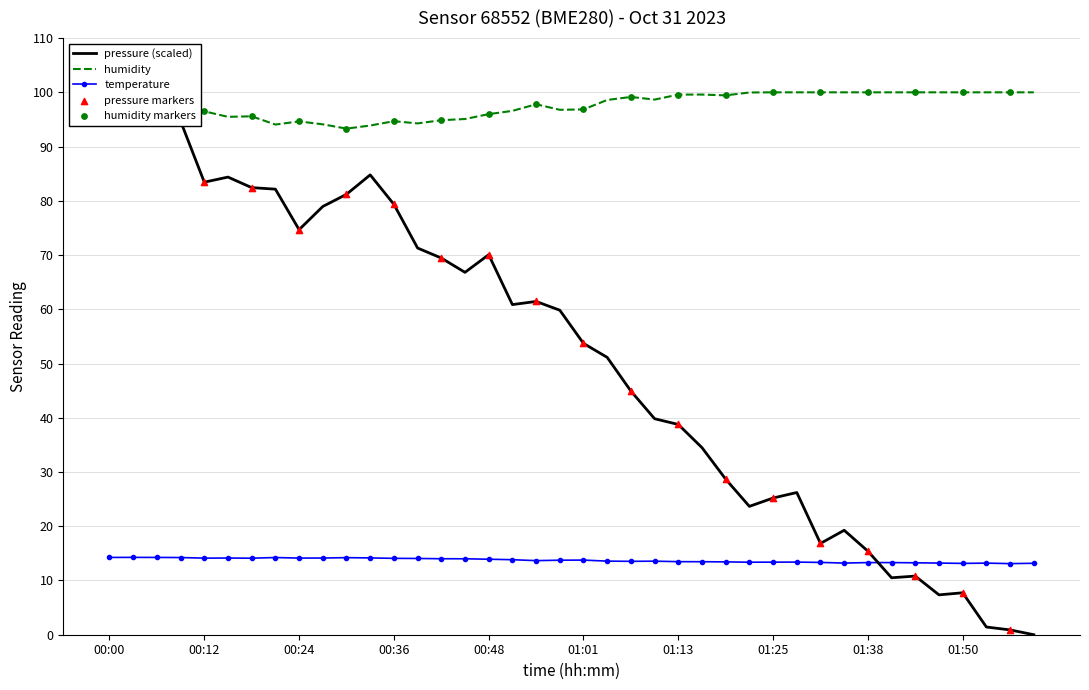

Which series has the largest Y range (max minus min)?

pressure_norm